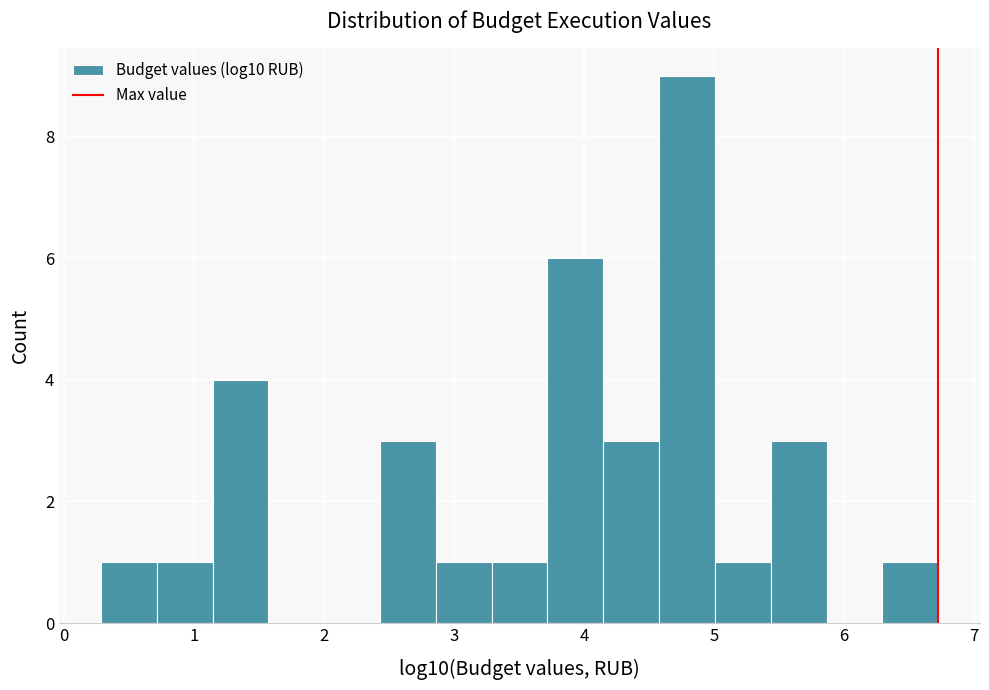

Reading left to right, list every bar in this chart as the range it spans on the x-axis followed by its height. Neither the bar edges nor the heights are printed on the chart, so give them approximately, as read against the axes.

0.3 to 0.7: 1
0.7 to 1.1: 1
1.1 to 1.6: 4
1.6 to 2.0: 0
2.0 to 2.4: 0
2.4 to 2.9: 3
2.9 to 3.3: 1
3.3 to 3.7: 1
3.7 to 4.1: 6
4.1 to 4.6: 3
4.6 to 5.0: 9
5.0 to 5.4: 1
5.4 to 5.9: 3
5.9 to 6.3: 0
6.3 to 6.7: 1